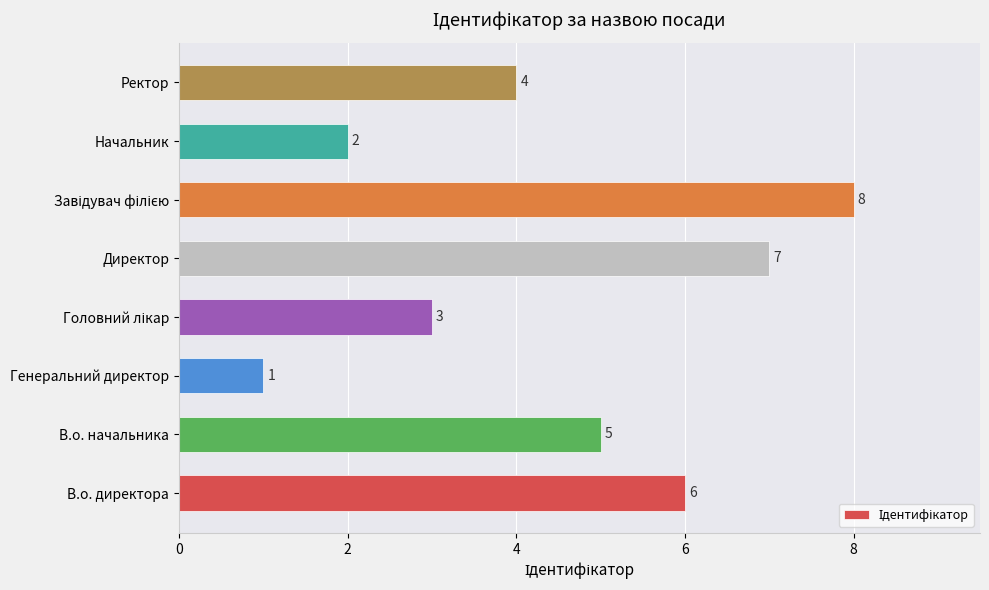

What is the greatest value displayed?

8